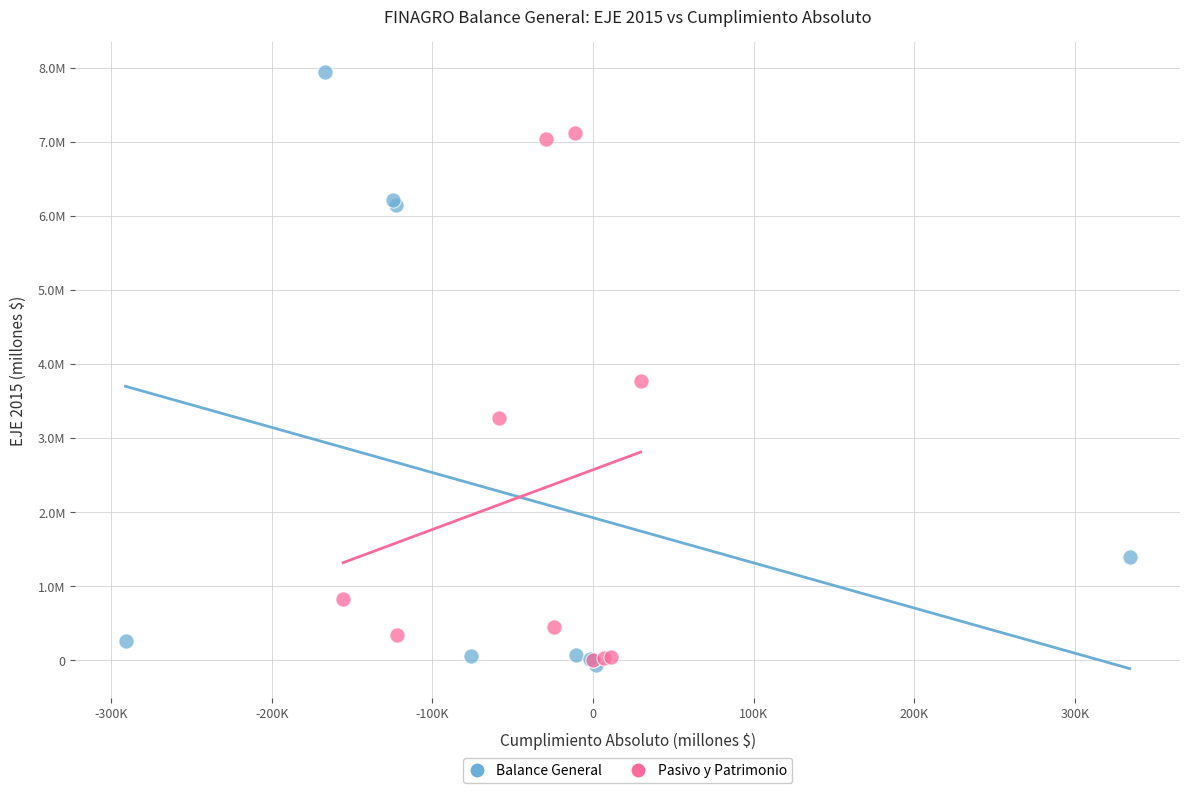

Which series has the largest Y range (max minus min)?

Balance General